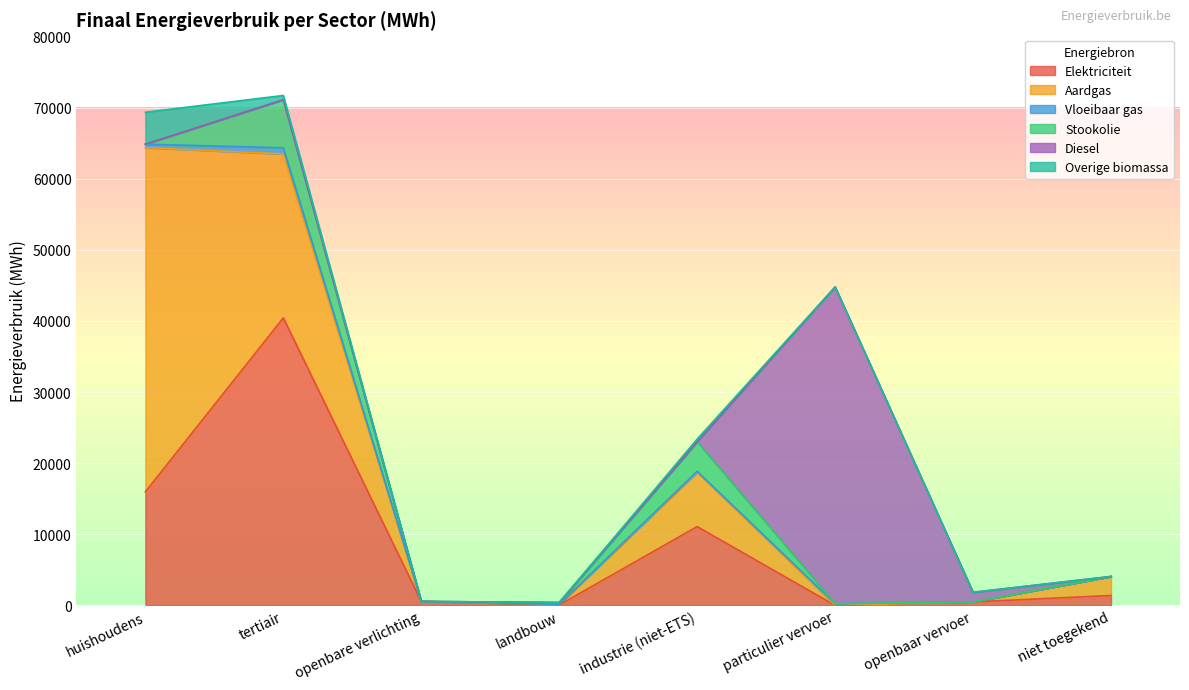

True or false: Diesel has a value of 26570.0 at niet toegekend.

False